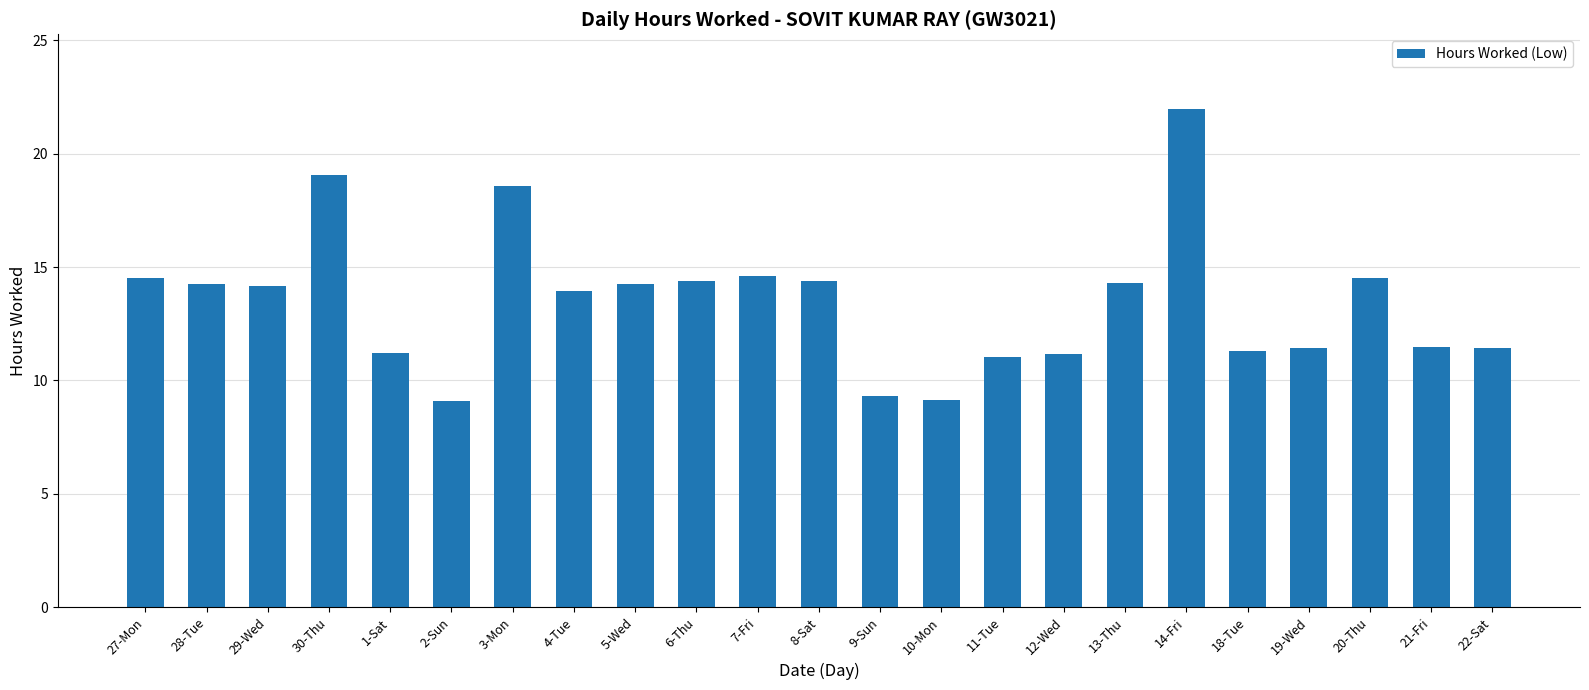

Does the chart contain any negative values?

No